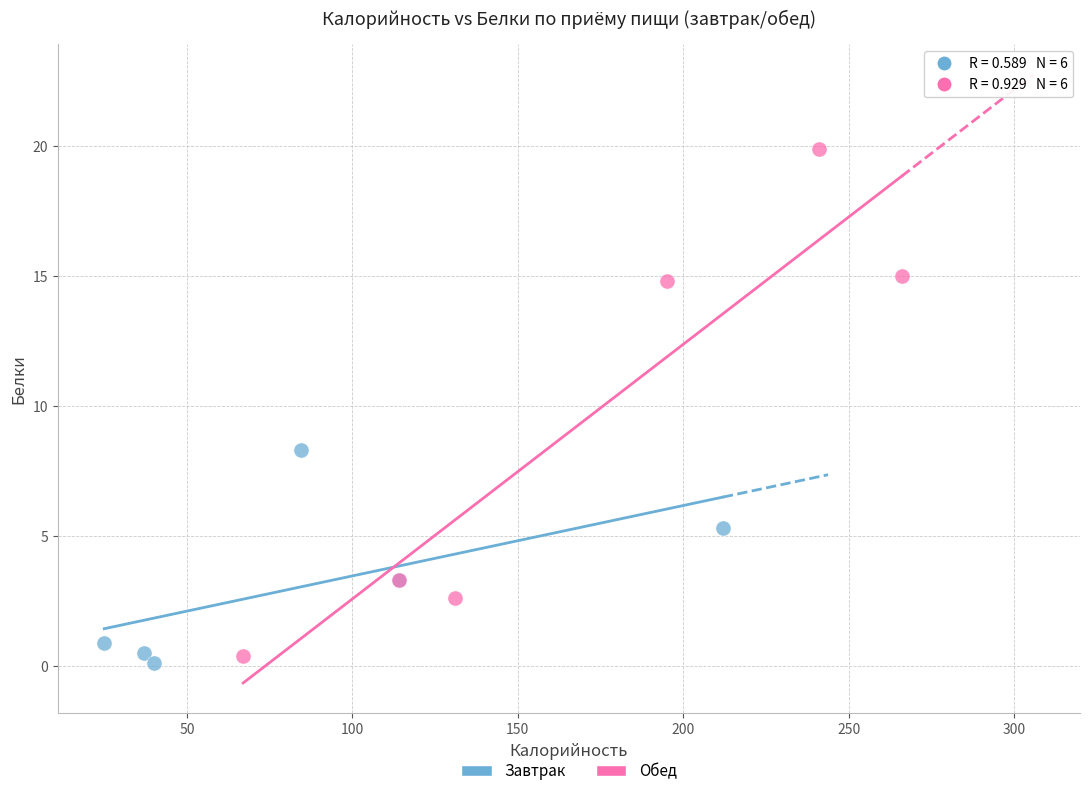

What are all the series names shown in the legend?

Завтрак, Обед